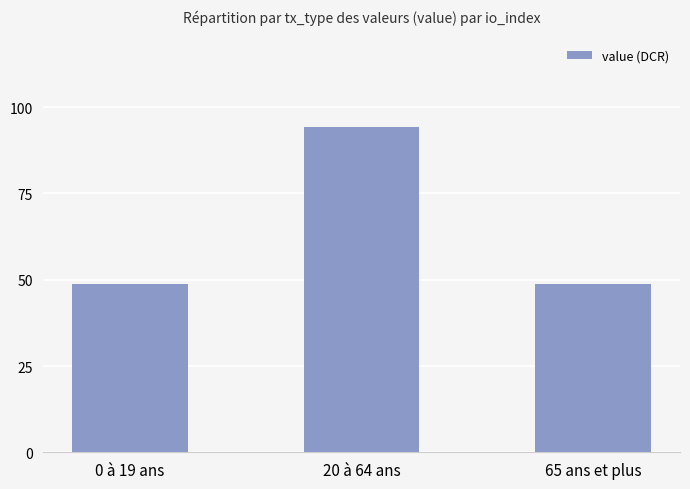

The value at 20 à 64 ans is 94.3. True or false?

True